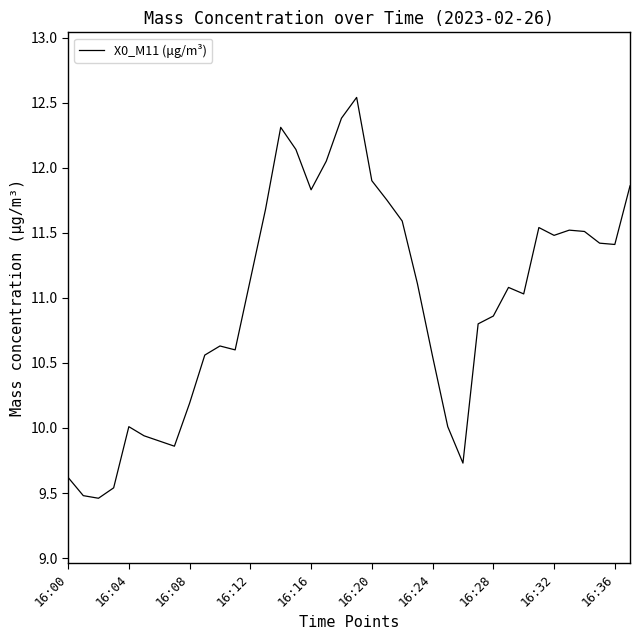

What is the greatest value displayed?

12.5